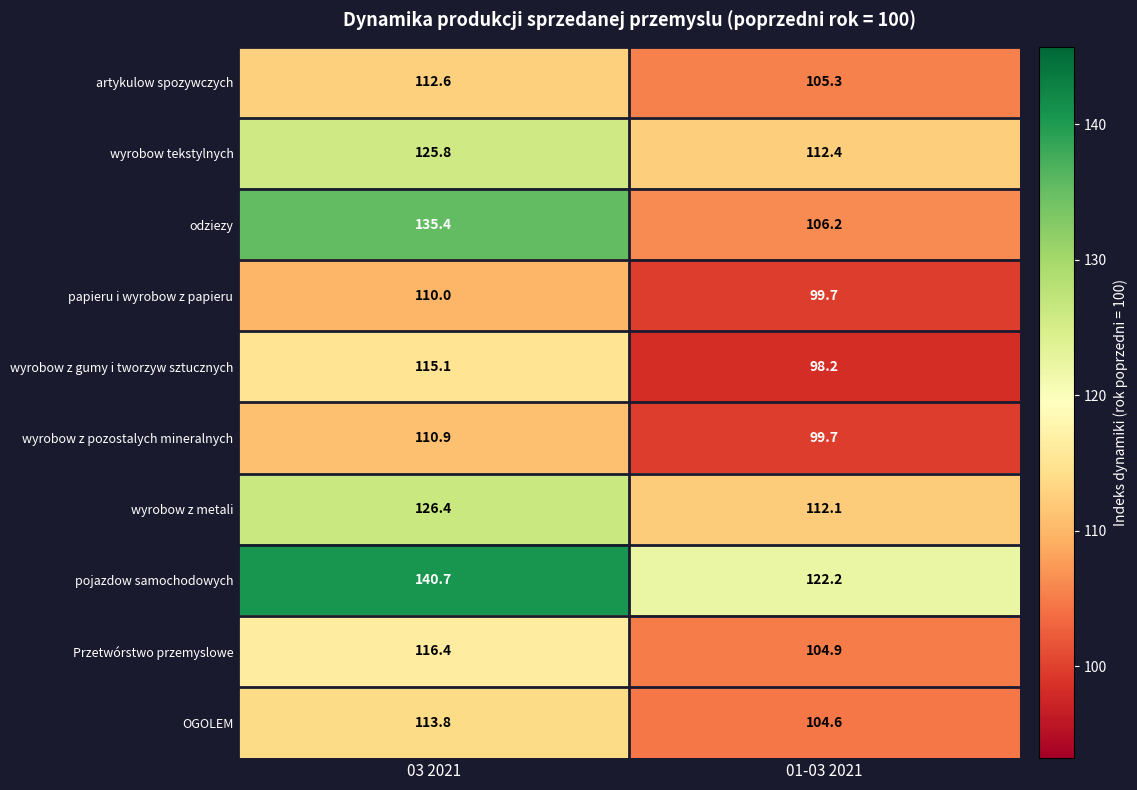

What is the greatest value displayed?

140.7